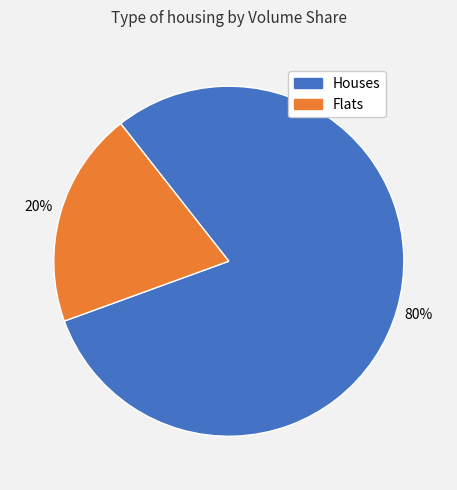

To the nearest percent, what is the difference between the largest and smallest slice percentages?

60%